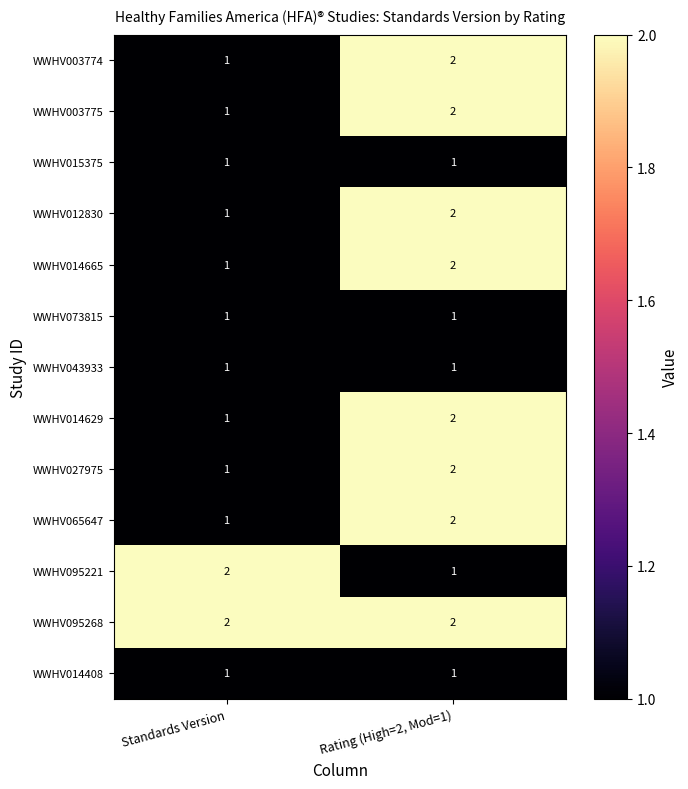

At which label does WWHV027975 reach its peak?

Rating (High=2, Mod=1)